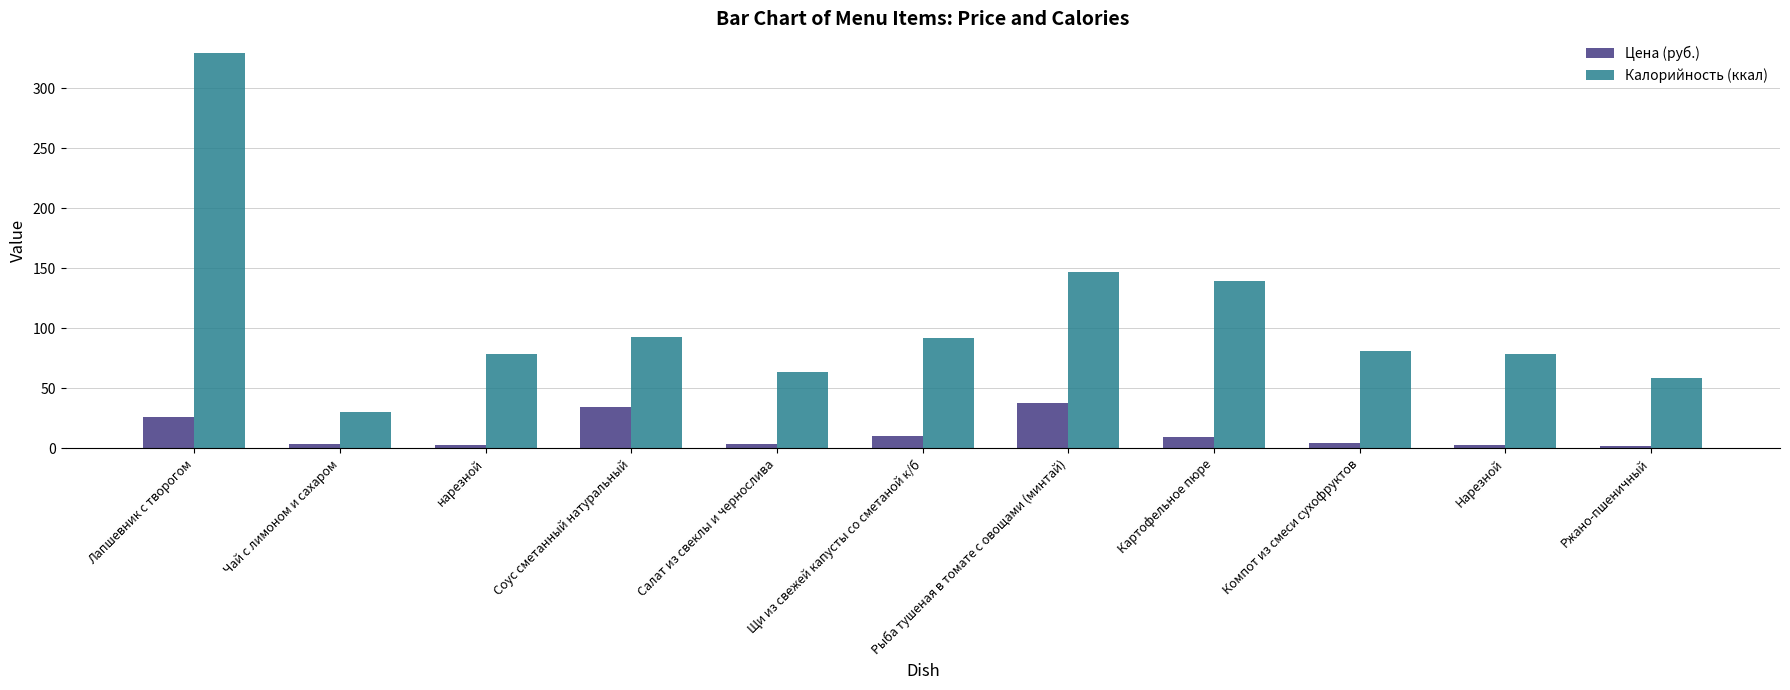

What is the minimum value shown in the chart?

1.6